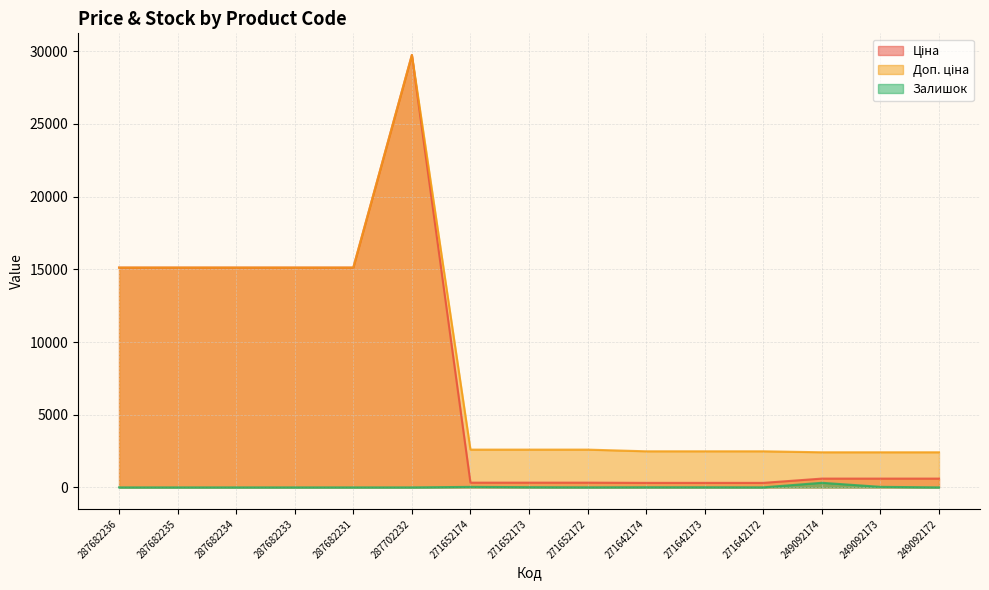

What is the label of the 12th point from the right?

287682233